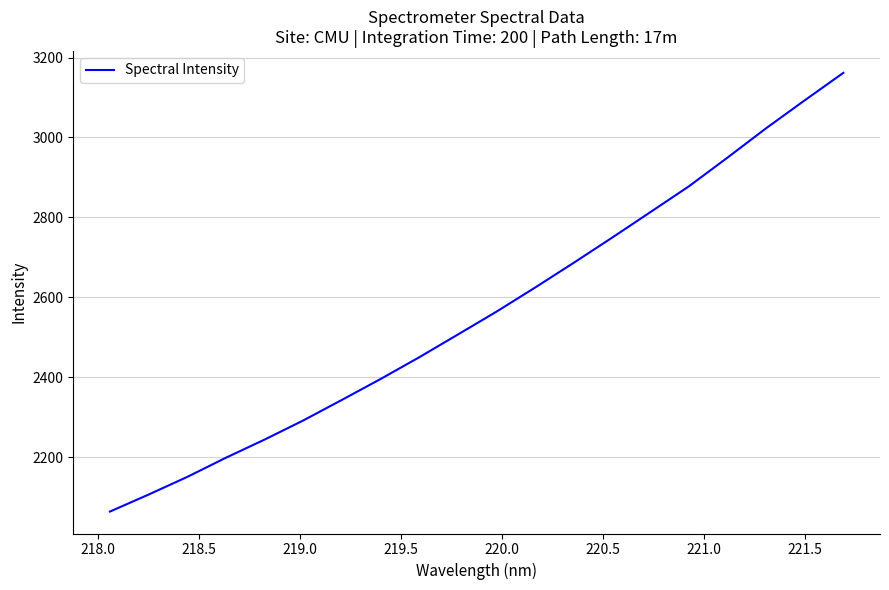

What is the minimum value shown in the chart?

2064.6